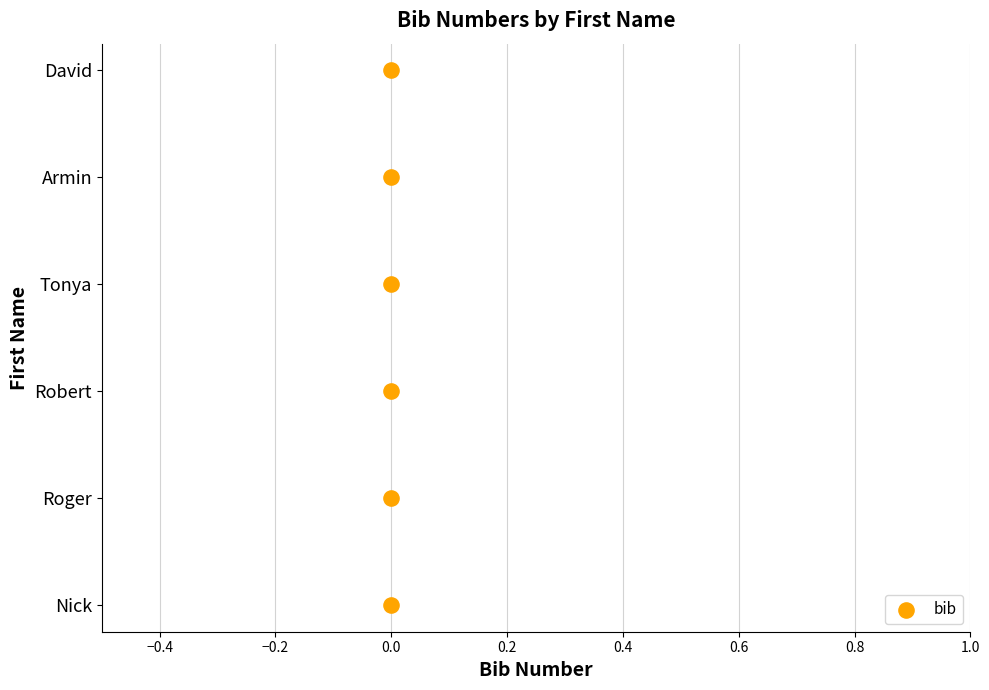

Between 0.4 and 0.0, which is larger?

0.4